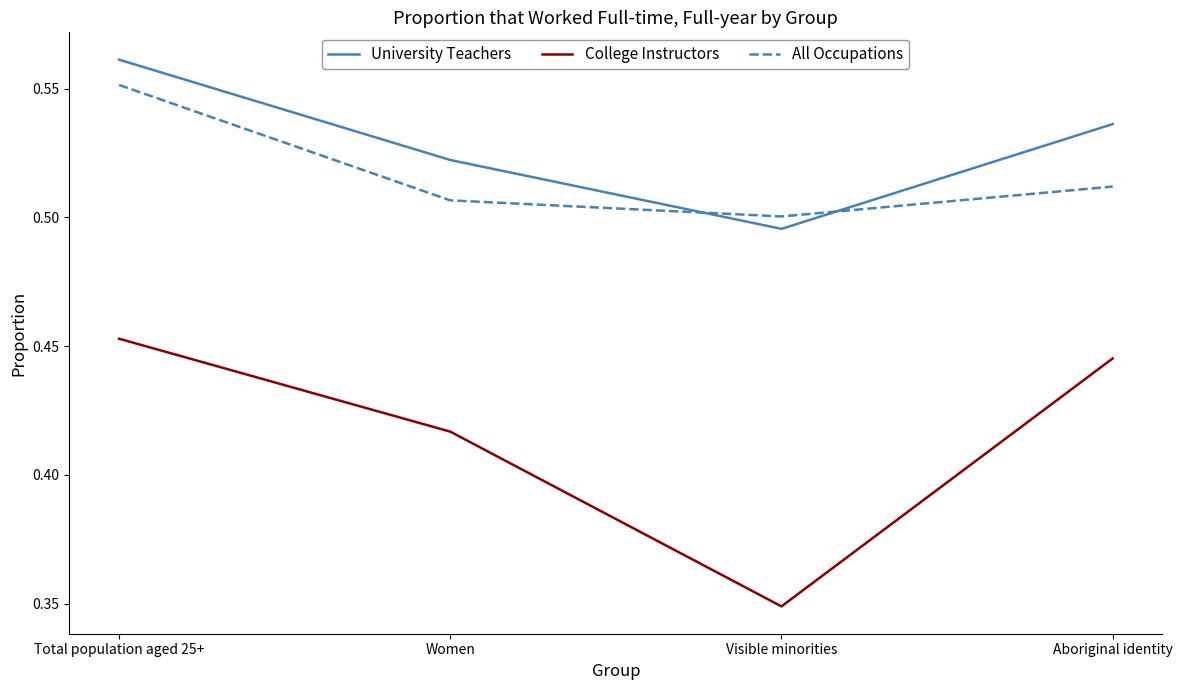

How many series are shown in this chart?

3